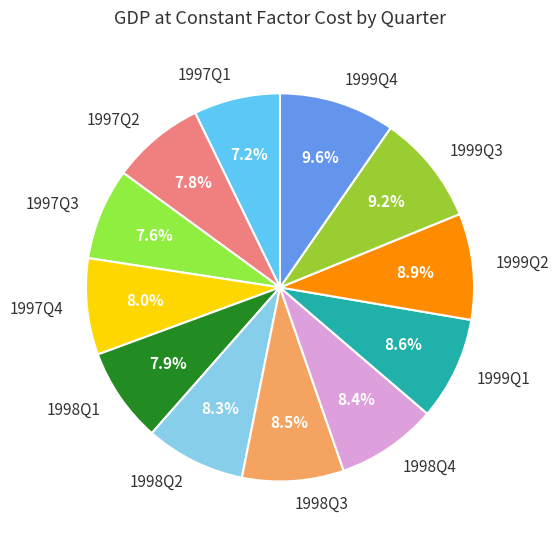

What percentage do 1998Q1 and 1997Q2 together represent?

15.7%